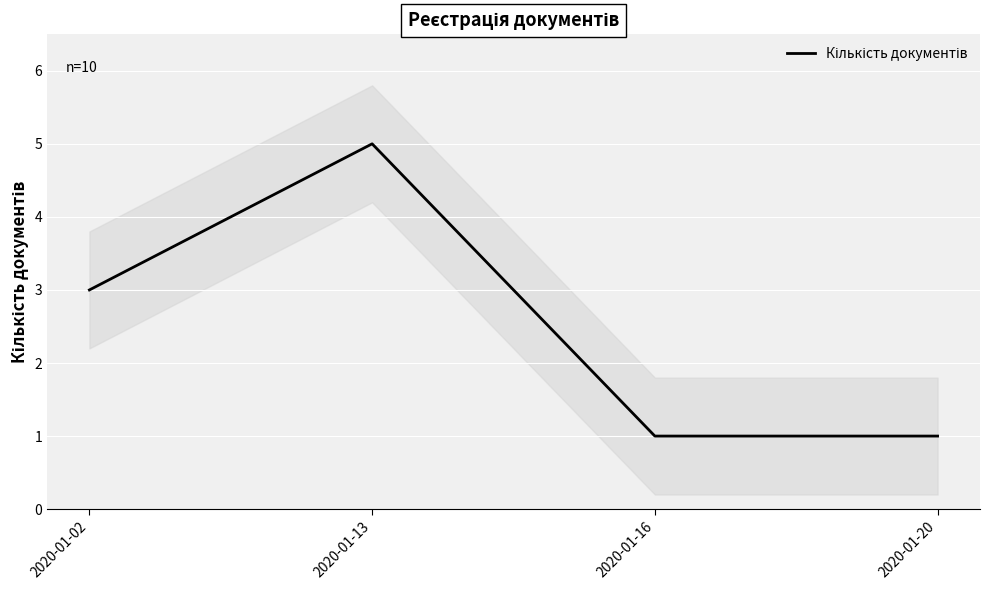

True or false: there are more than 0 points higher than both neighbors.

True